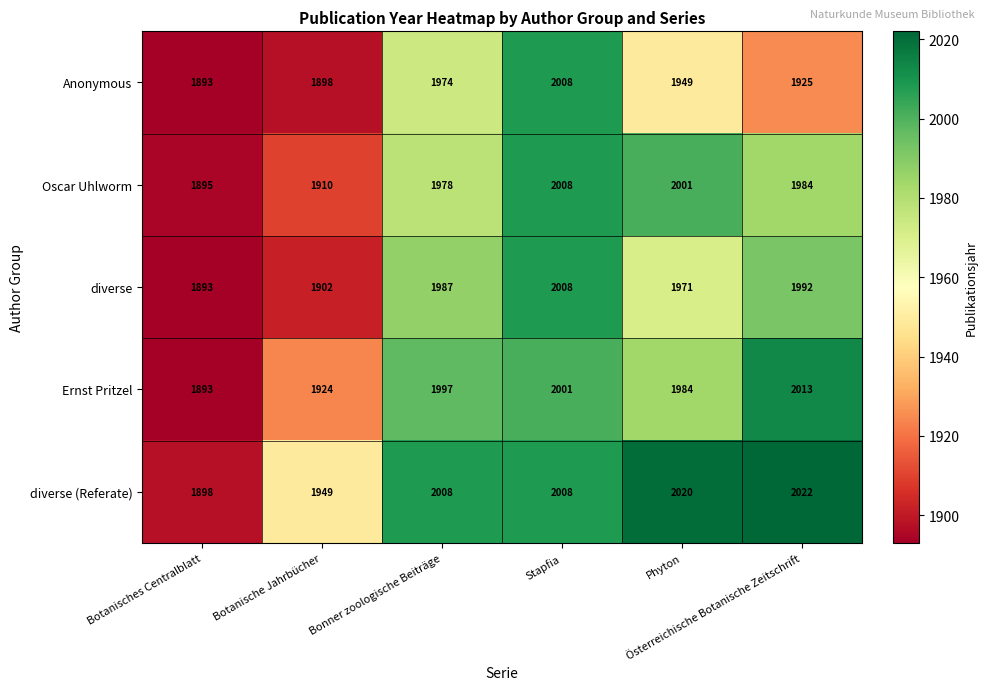

What is the greatest value displayed?

2022